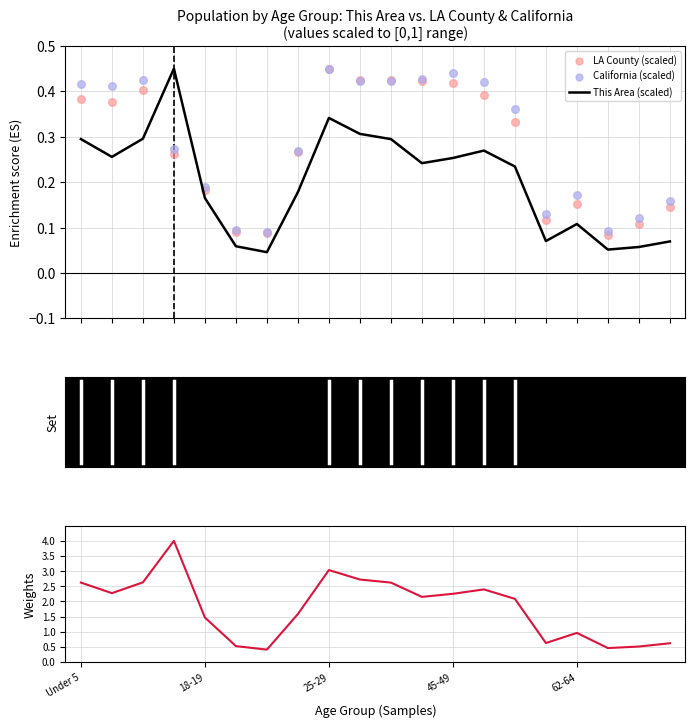

Which series reaches the minimum Y coordinate?

This Area (scaled)